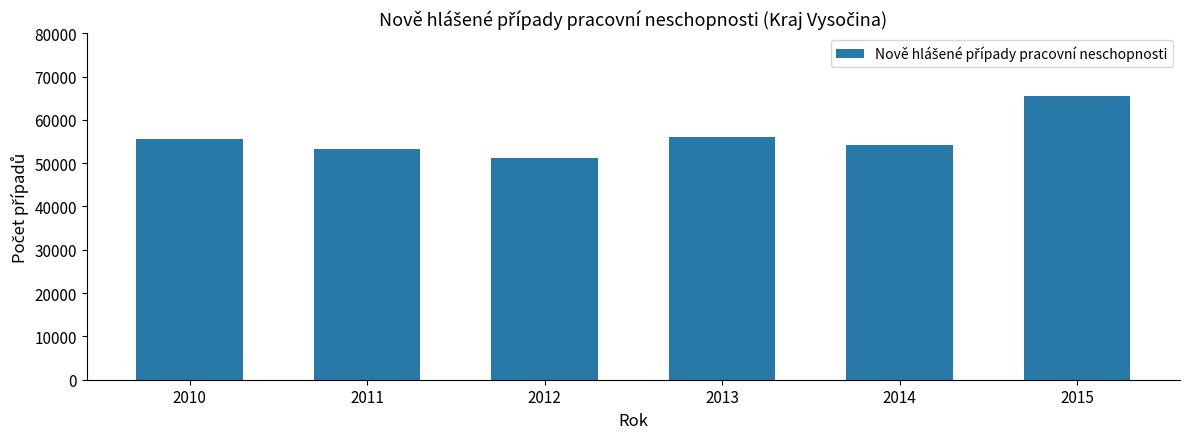

Reading left to right, extract all data points from this chart.

2010=55567	2011=53352	2012=51272	2013=56142	2014=54134	2015=65589